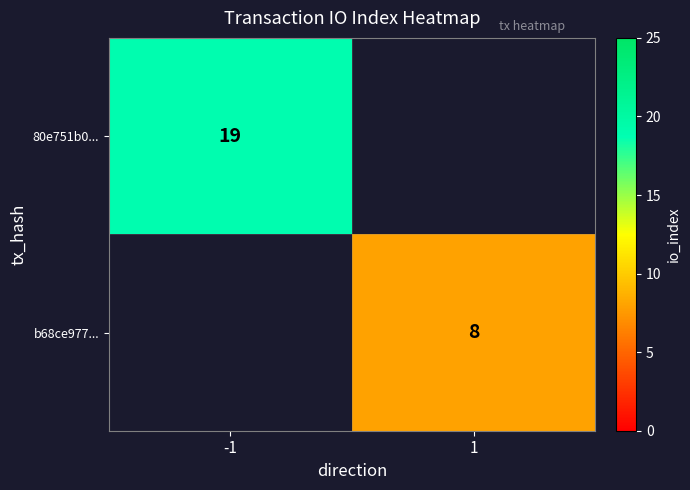

True or false: b68ce977... has a value of 8 at 1.

True